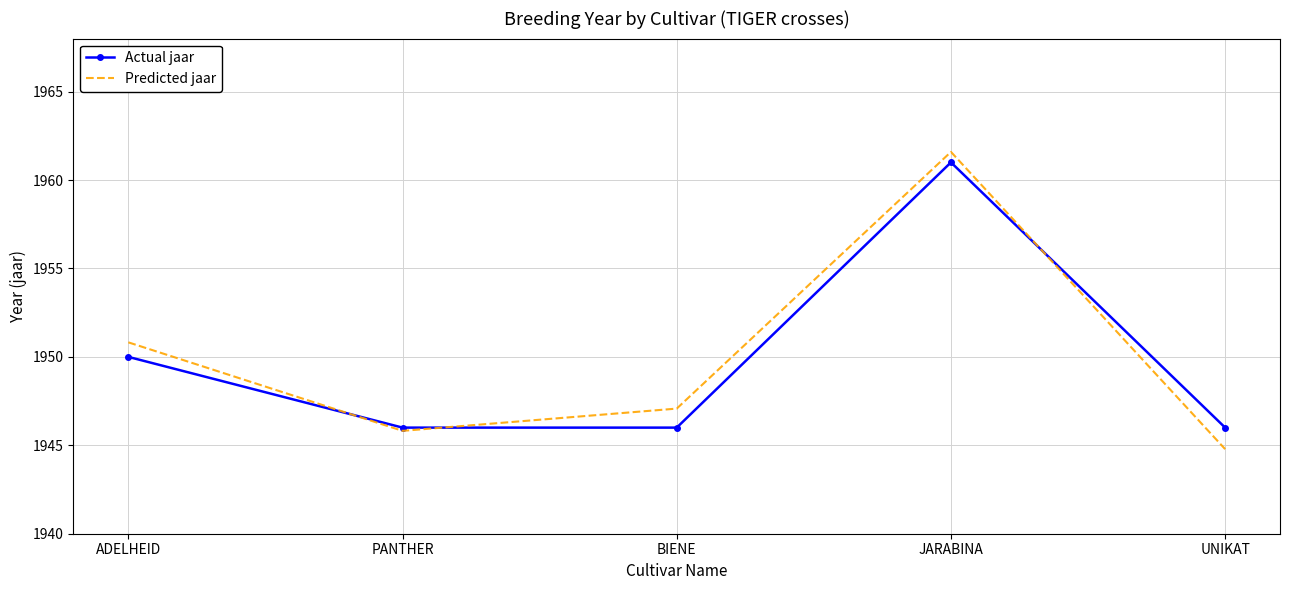

What is the difference between the maximum and minimum values in the Actual jaar series?

15.0